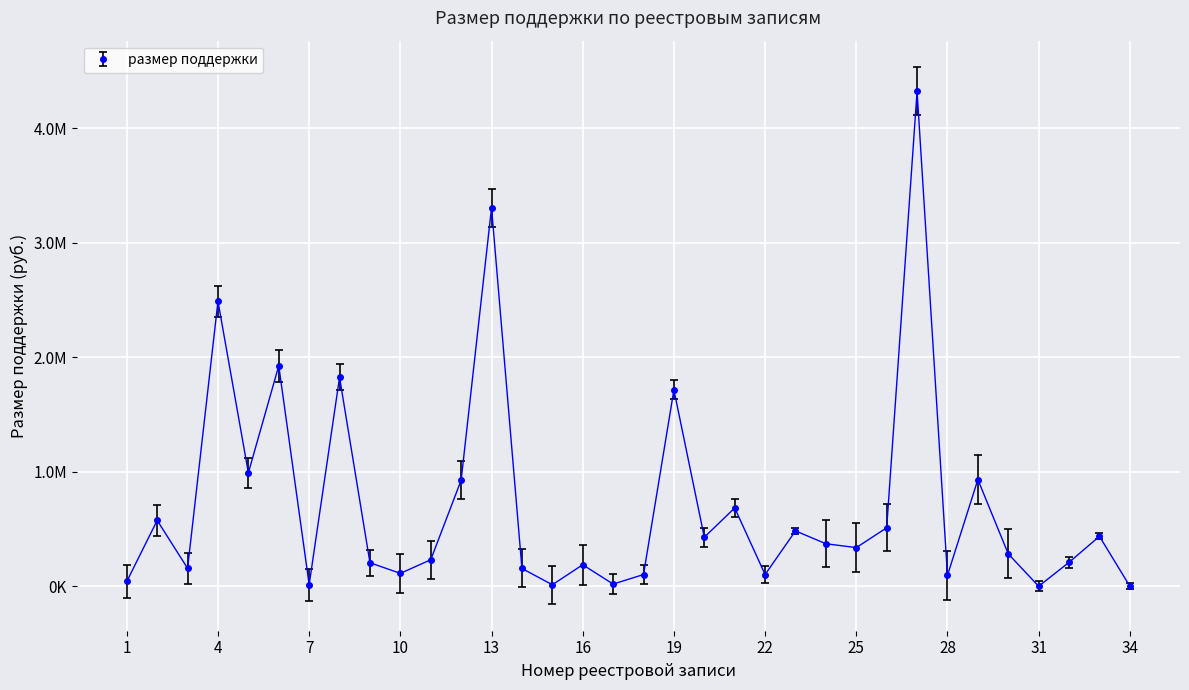

Where is the data nearest to the value 2162444?

6